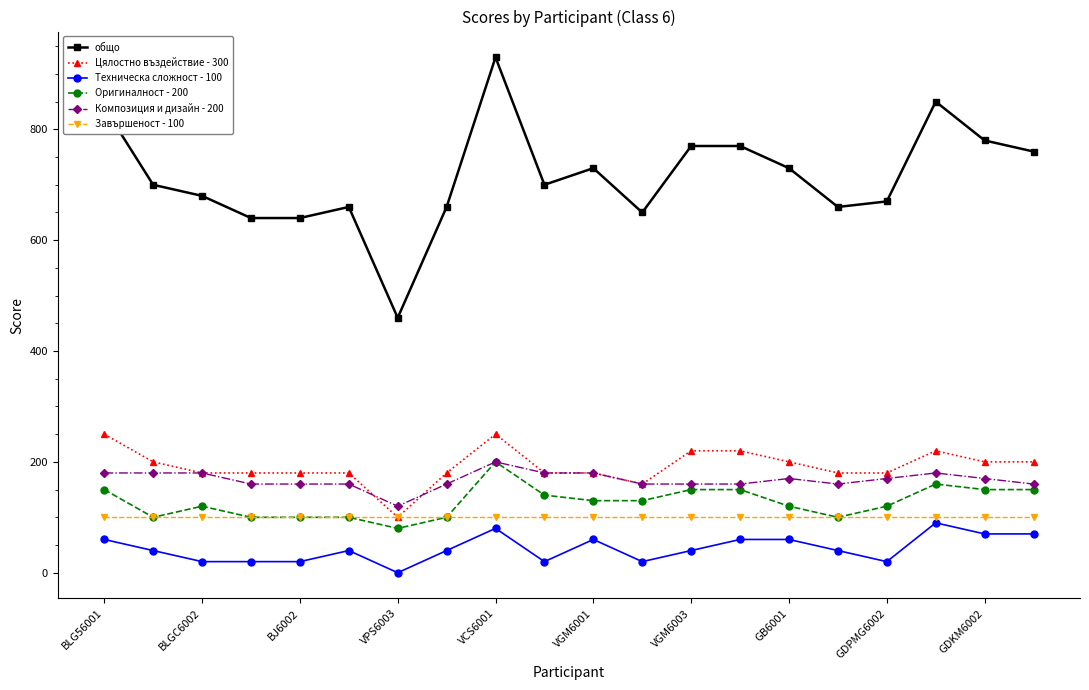

What is the minimum value for Цялостно въздействие - 300?

100